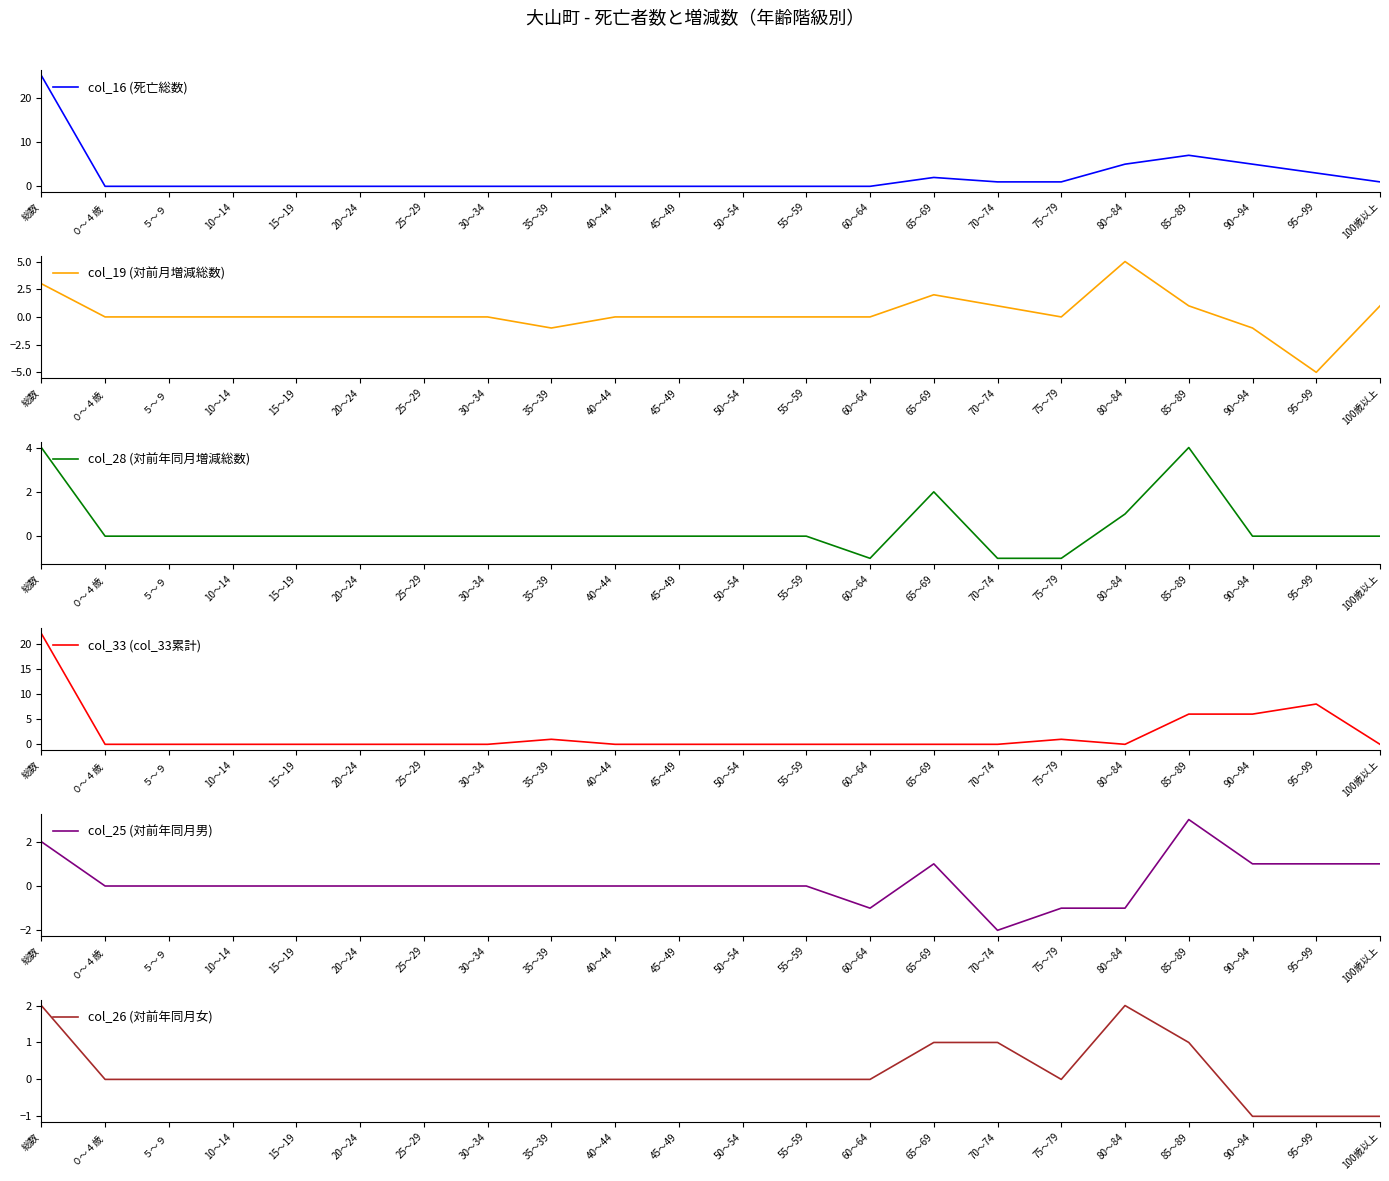

The value of col_19 (対前月増減総数) at 45～49 is -4. True or false?

False